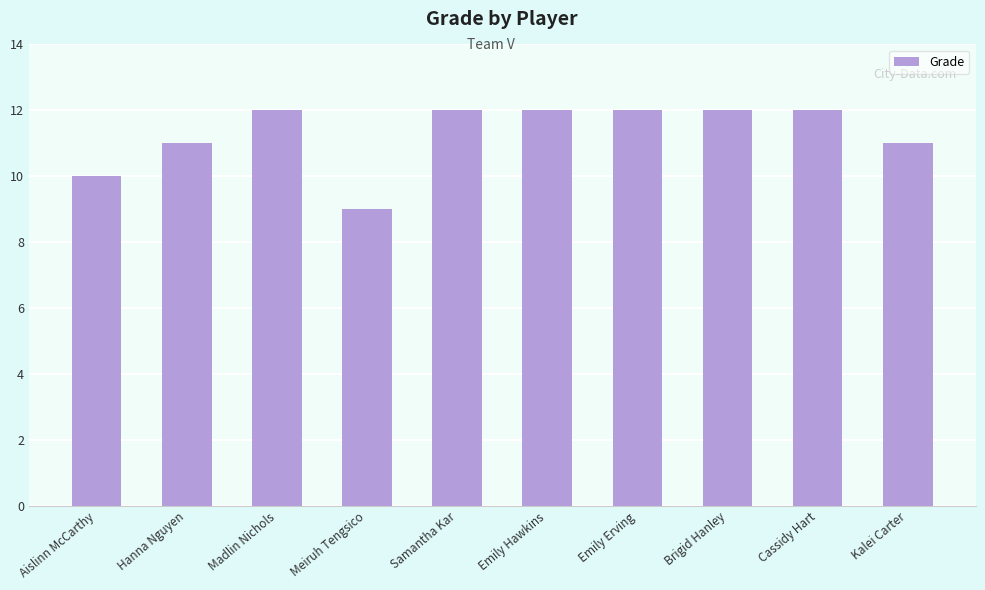

What is the value of the 1st bar from the left?

10